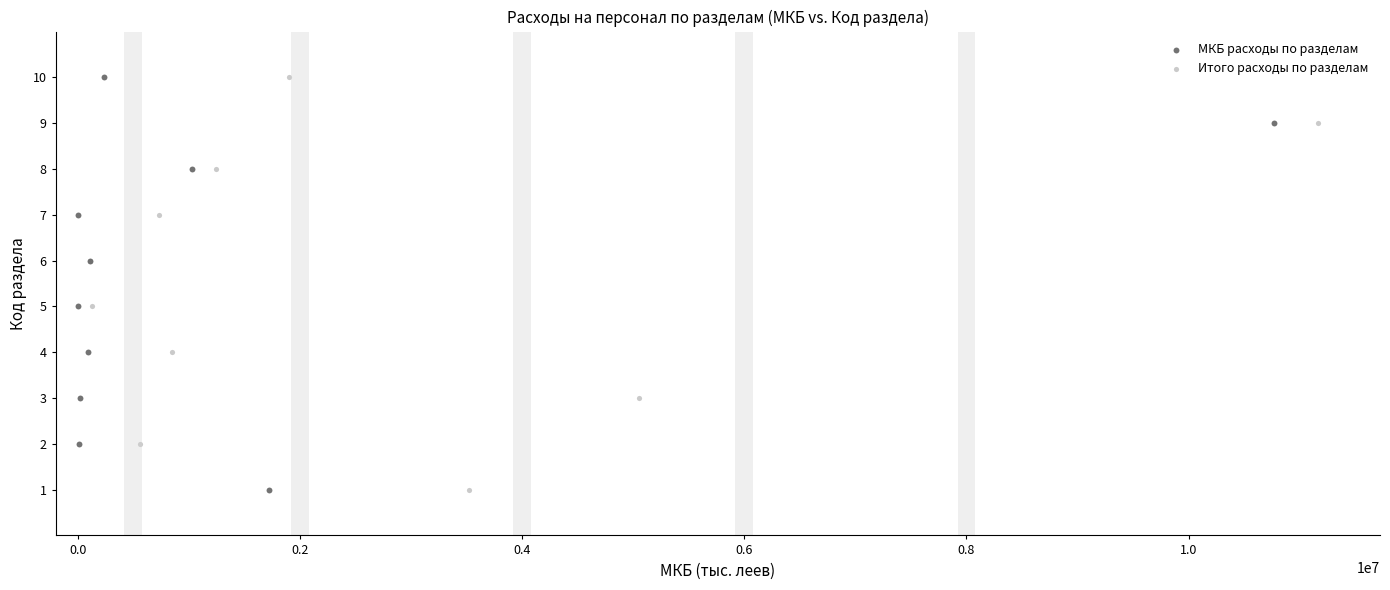

What are all the series names shown in the legend?

МКБ расходы по разделам, Итого расходы по разделам